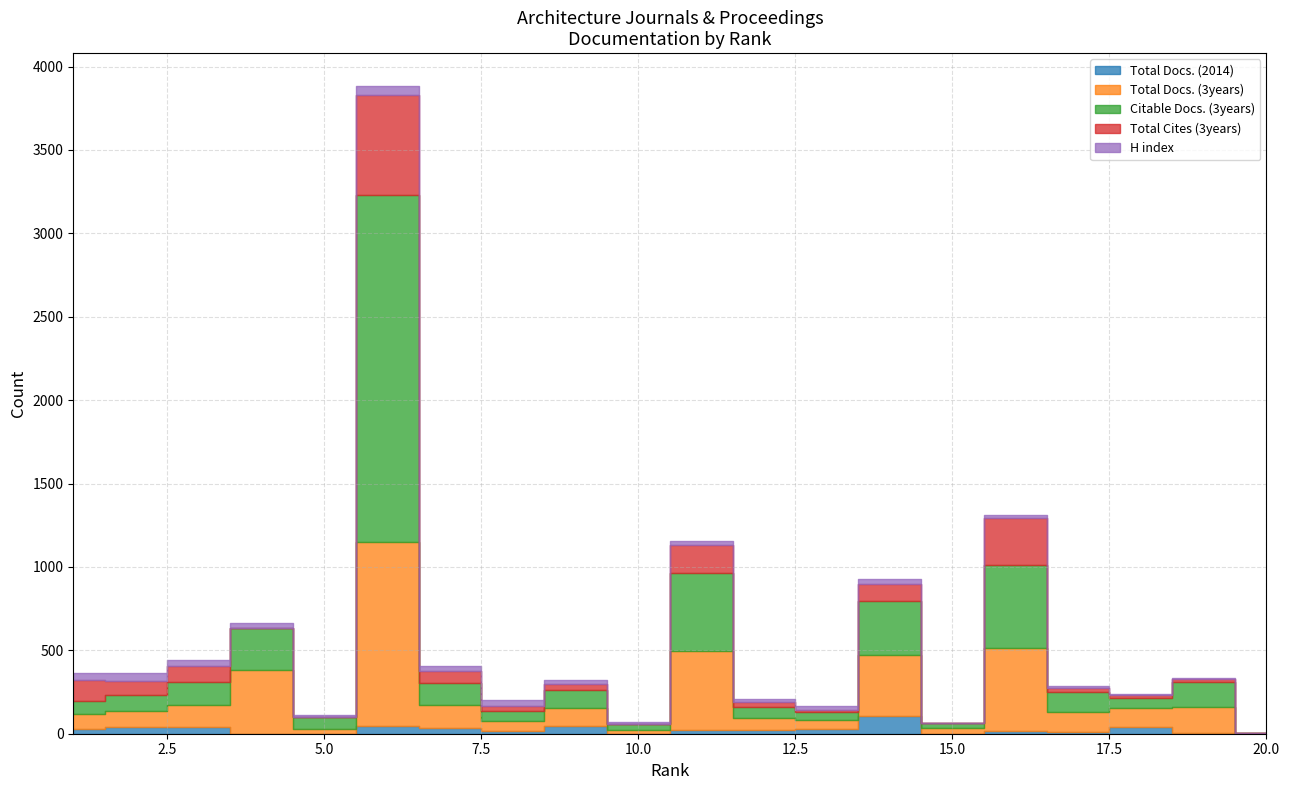

True or false: H index has more than 2 interior local peaks.

True